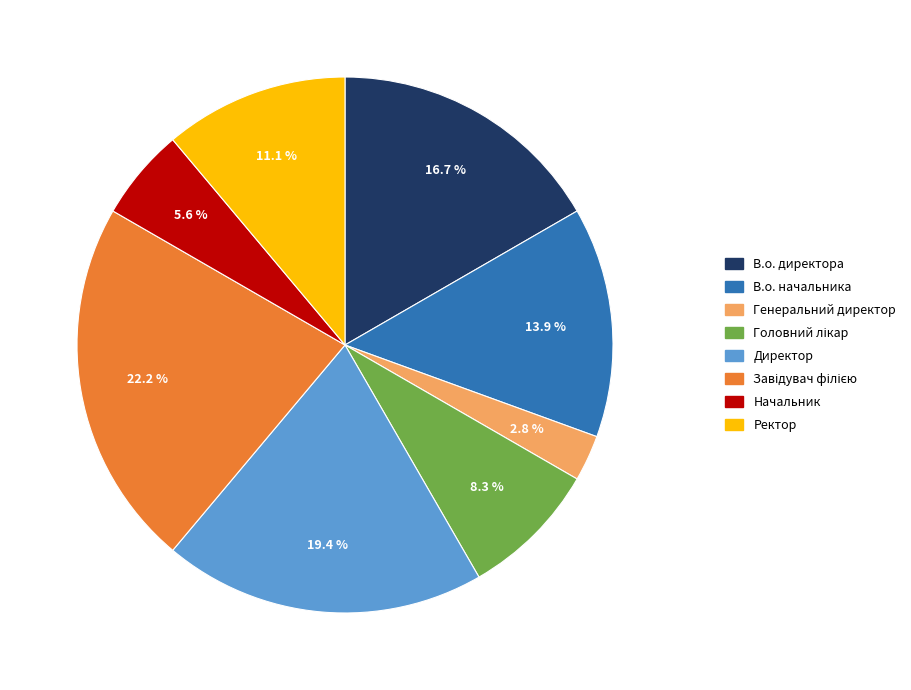

Is it true that В.о. директора is 17% of the pie?

True